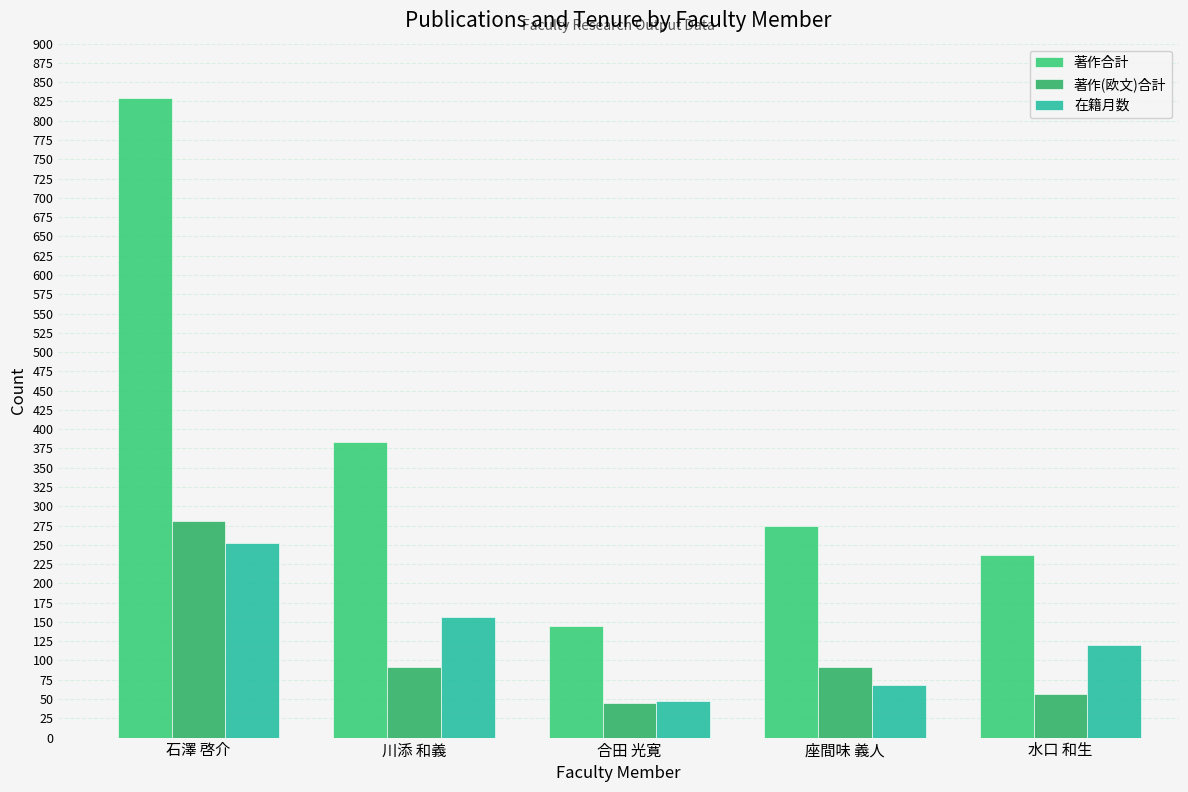

Is the value of 著作合計 at 石澤 啓介 greater than the value of 在籍月数 at 水口 和生?

Yes